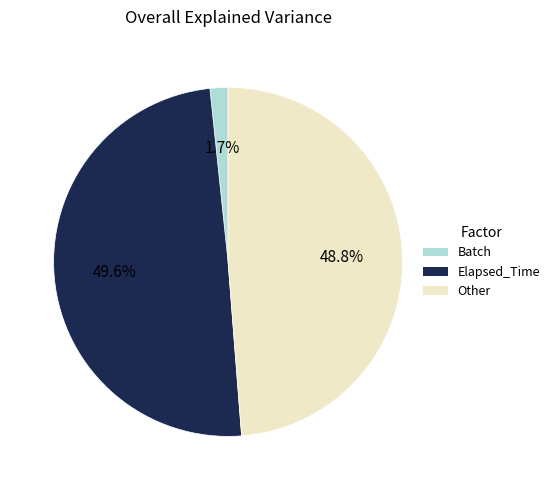

How much of the chart is everything except Elapsed_Time?

50.4%